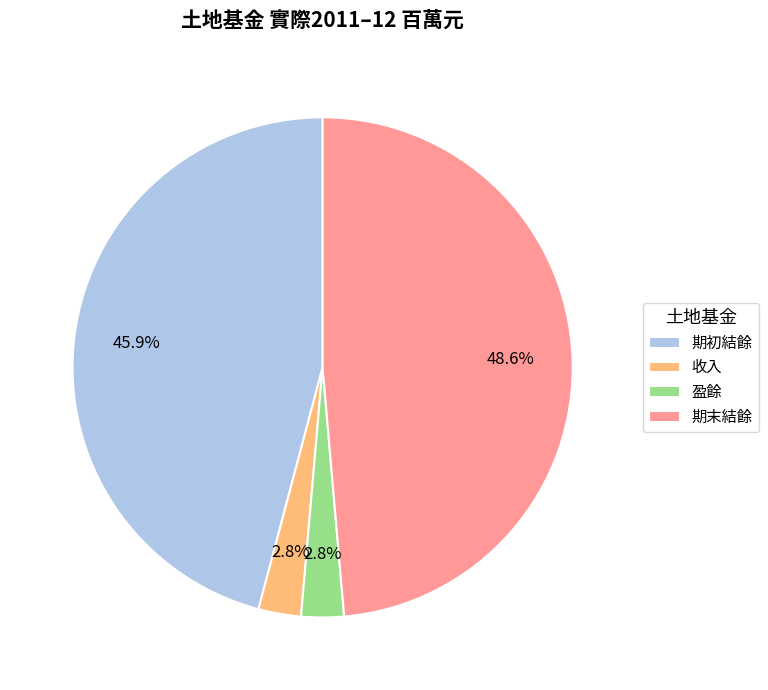

Does 期末結餘 represent more than half of the total?

No